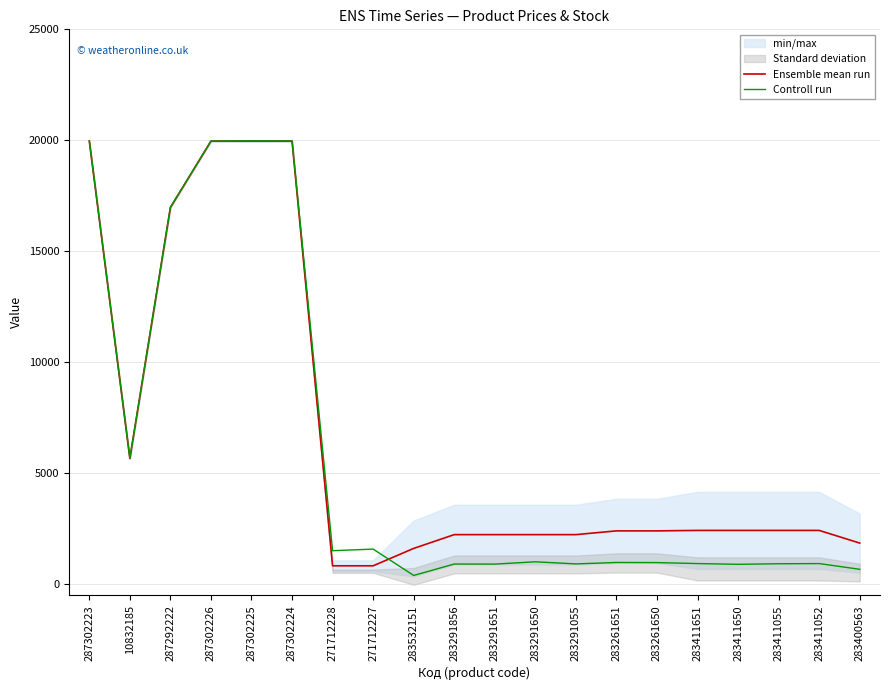

What is the minimum value for Ensemble mean run?

835.8